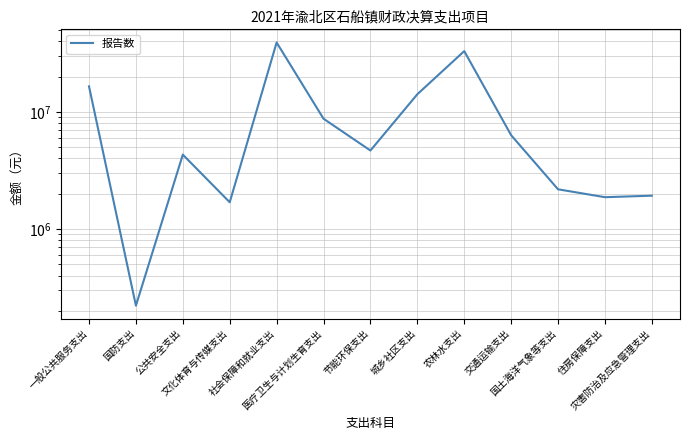

What is the difference between the values at 节能环保支出 and 医疗卫生与计划生育支出?

4057924.2